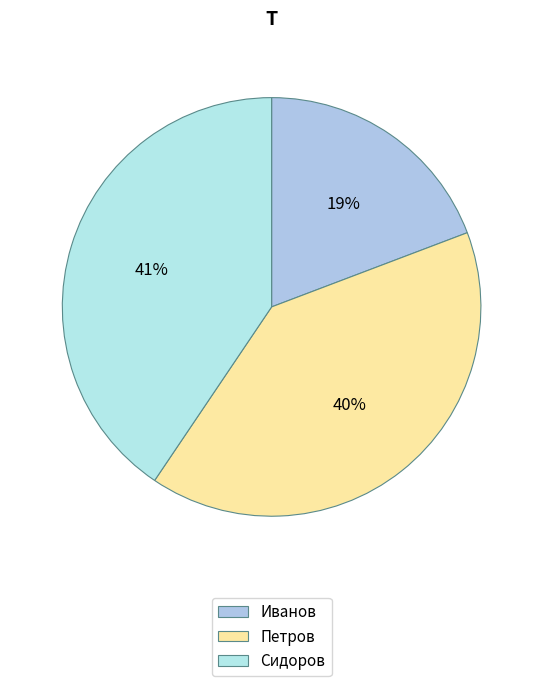

Does Иванов account for over 50% of the chart?

No